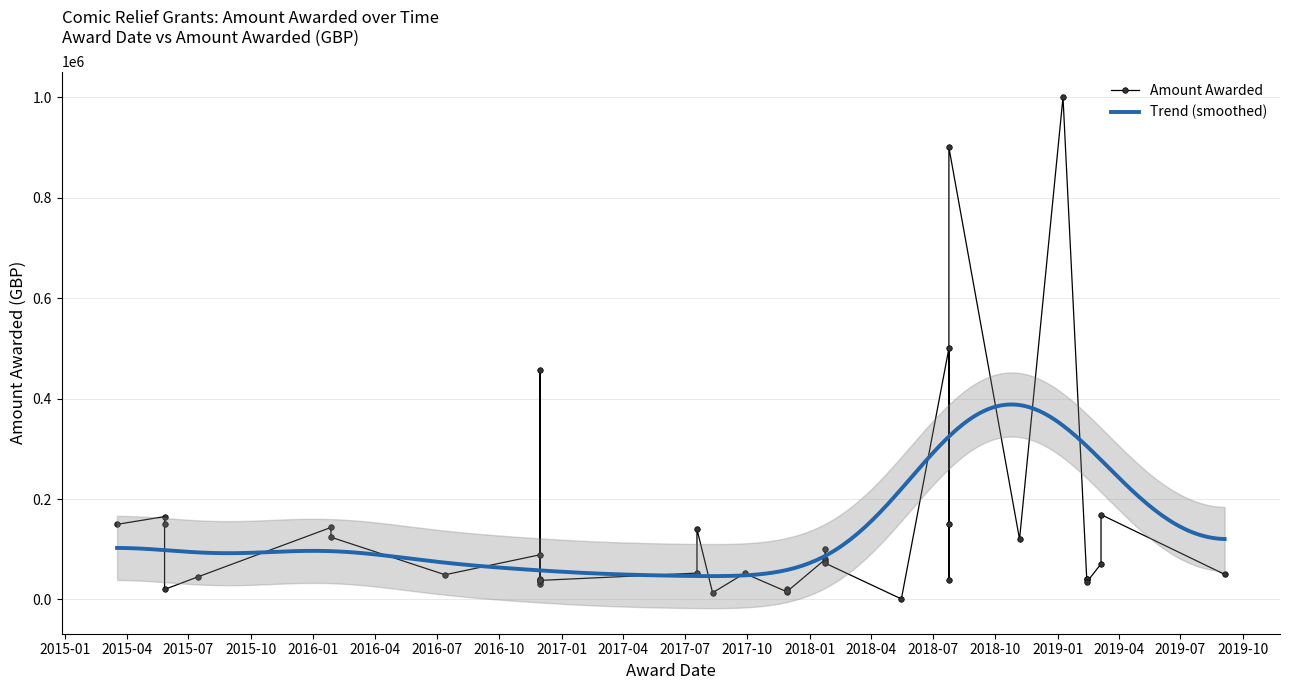

Read the value at 2015-07-15.

45000